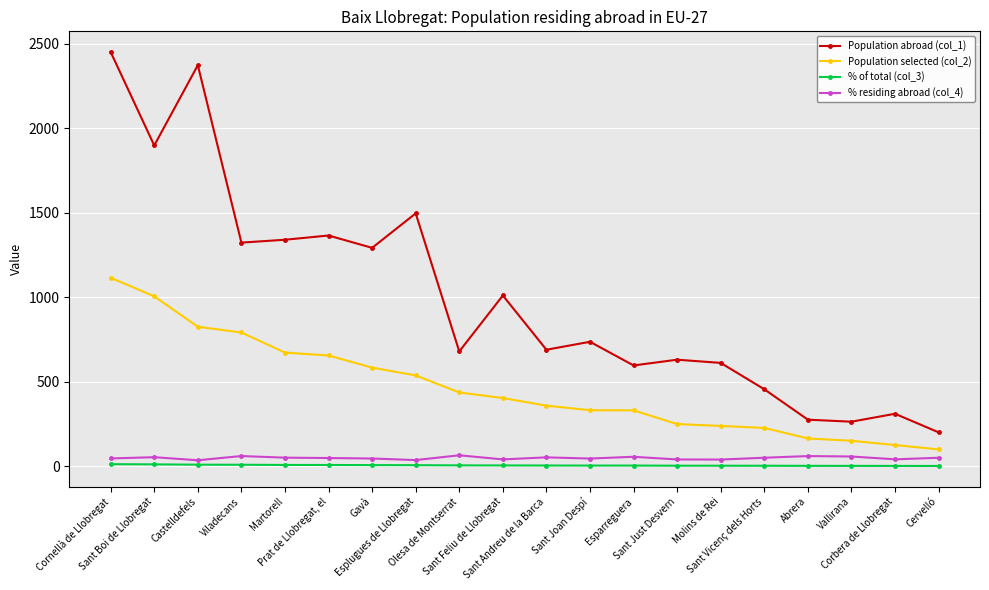

Is it true that Population selected (col_2) equals 125.0 at Corbera de Llobregat?

True